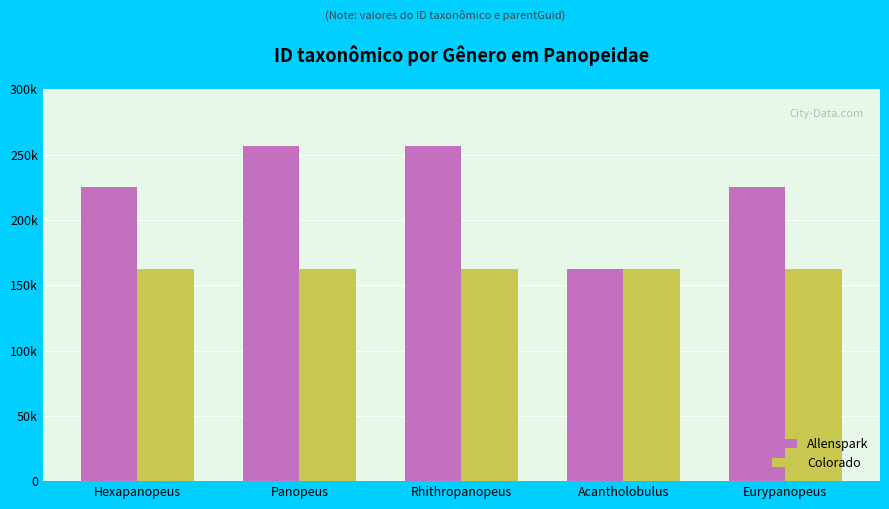

Where is Colorado nearest to the value 162374?

Hexapanopeus